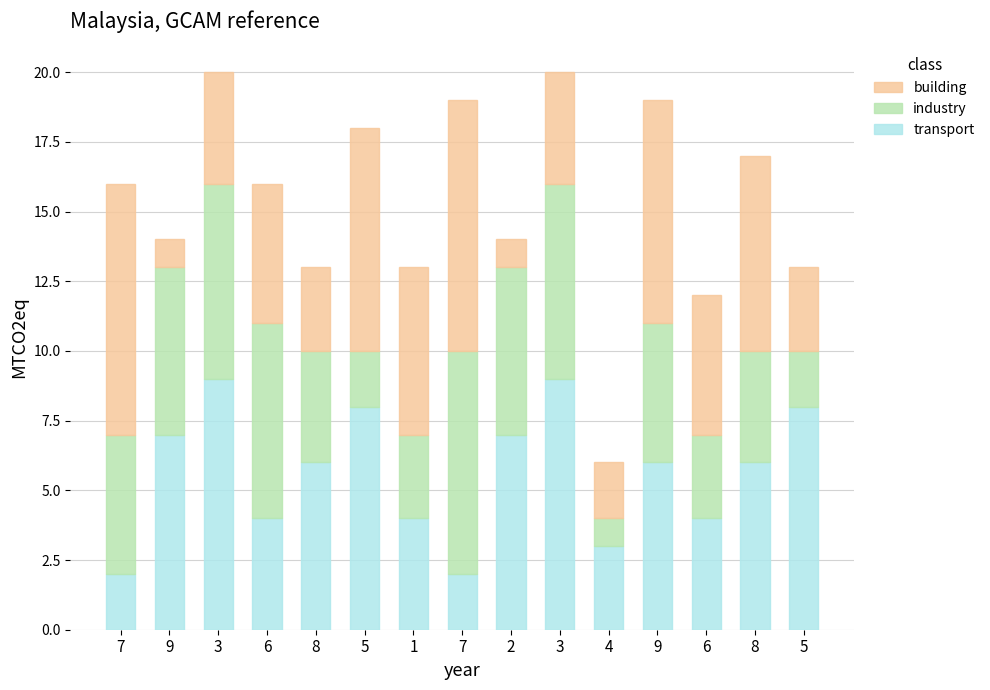

Are the bars horizontal?

No